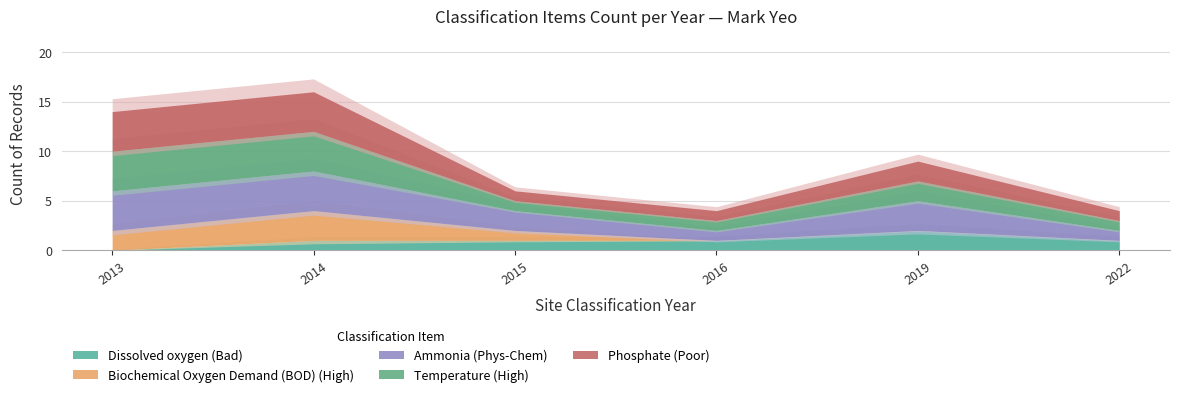

Reading right to left, transcribe all the data shown in this chart.

Dissolved oxygen (Bad): 1	2	1	1	1	0
Biochemical Oxygen Demand (BOD) (High): 0	0	0	1	3	2
Ammonia (Phys-Chem): 1	3	1	2	4	4
Temperature (High): 1	2	1	1	4	4
Phosphate (Poor): 1	2	1	1	4	4